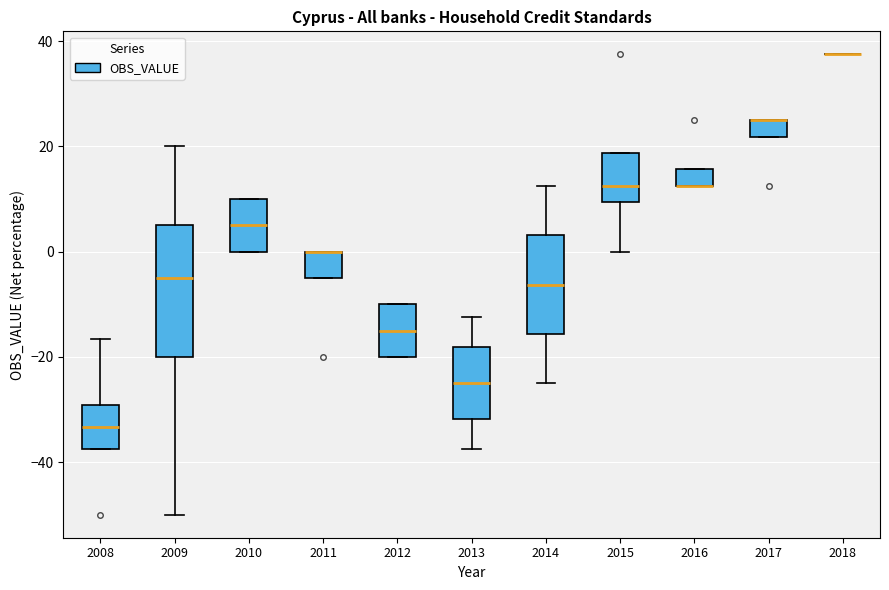

Reading left to right, read every box against the y-axis: the position of its median line, the range the box covers, and the ends of its whiskers. The values are not printed on the chart, so give them approximately, as read against the axis.

2008: median -34, box -38 to -30, whiskers -38 to -16
2009: median -4, box -20 to 6, whiskers -50 to 20
2010: median 6, box 0 to 10, whiskers 0 to 10
2011: median 0 (drawn on the box's upper edge), box -4 to 0, whiskers -4 to 0
2012: median -14, box -20 to -10, whiskers -20 to -10
2013: median -24, box -32 to -18, whiskers -38 to -12
2014: median -6, box -16 to 4, whiskers -24 to 12
2015: median 12, box 10 to 18, whiskers 0 to 18
2016: median 12 (drawn on the box's lower edge), box 12 to 16, whiskers 12 to 16
2017: median 26 (drawn on the box's upper edge), box 22 to 26, whiskers 22 to 26
2018: box collapsed to a line at 38, whiskers 38 to 38